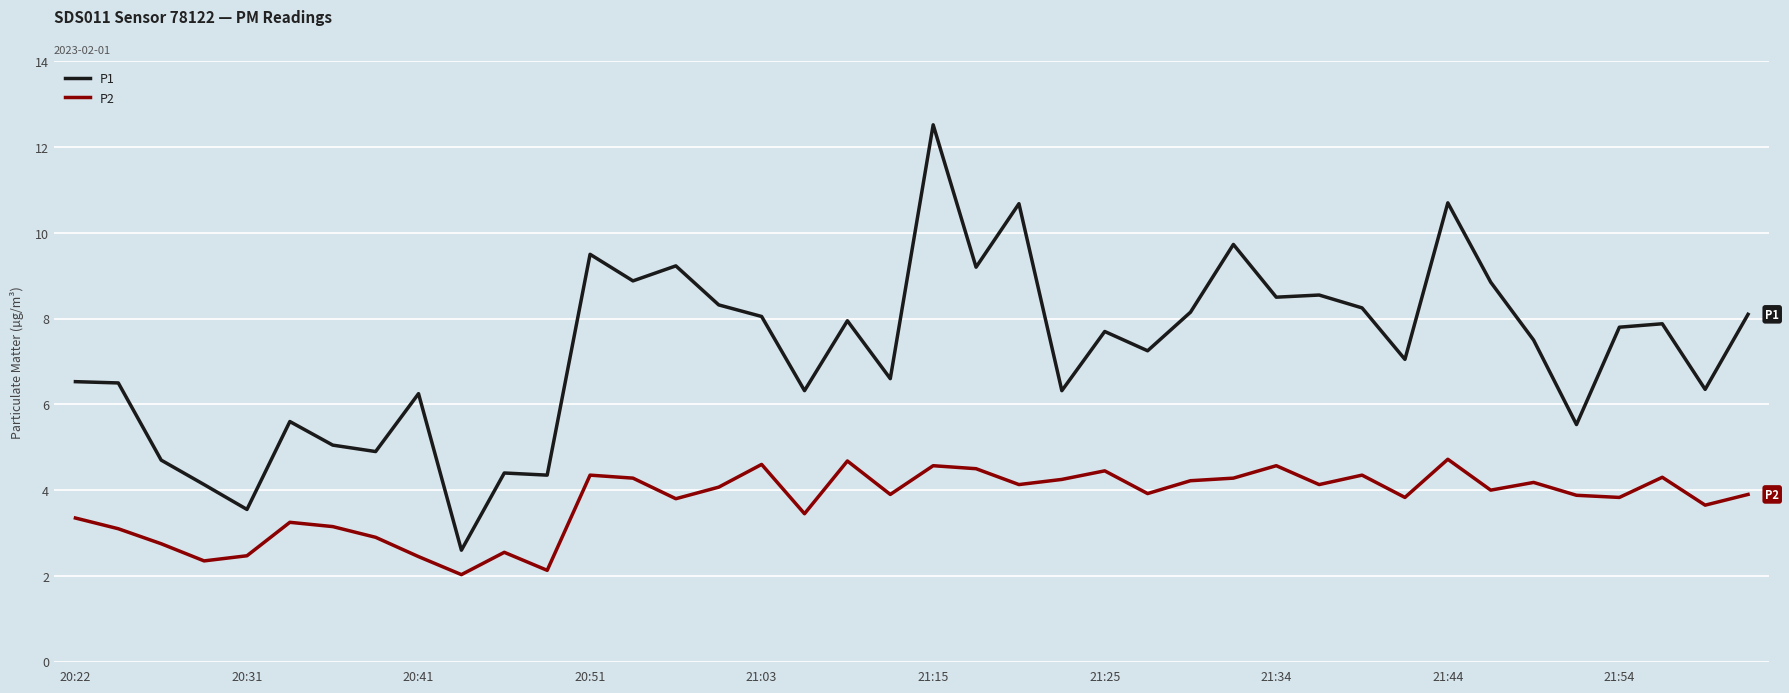

Which series has the widest spread of values?

P1